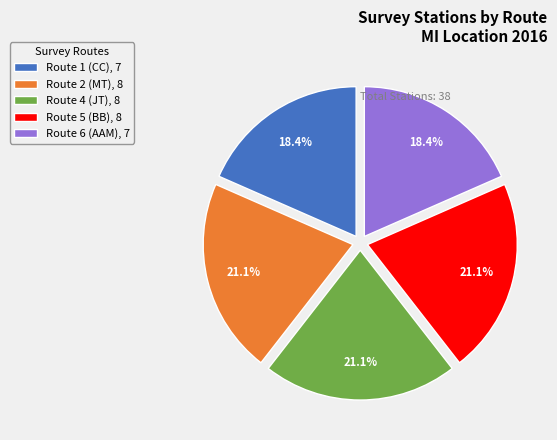

Is there a majority slice in this chart?

No